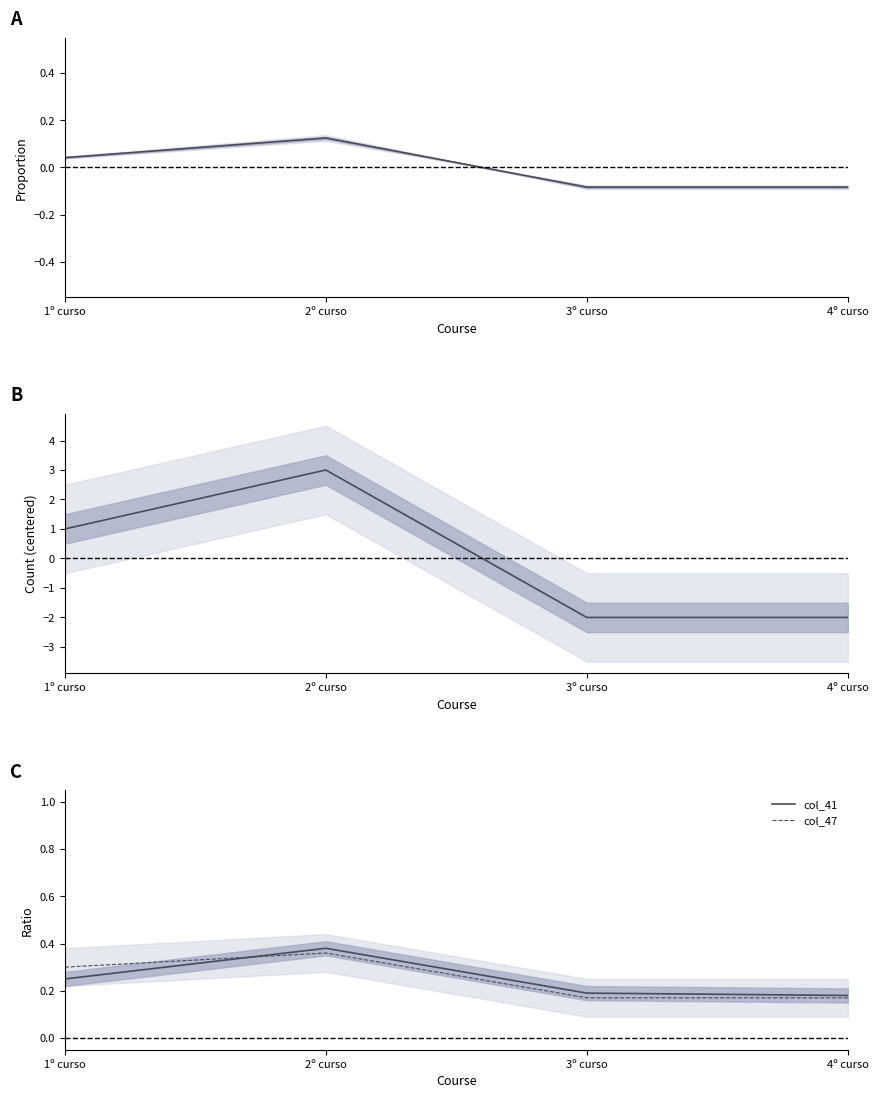

Is the value of col_43 at 3º curso greater than the value of col_45 at 2º curso?

No